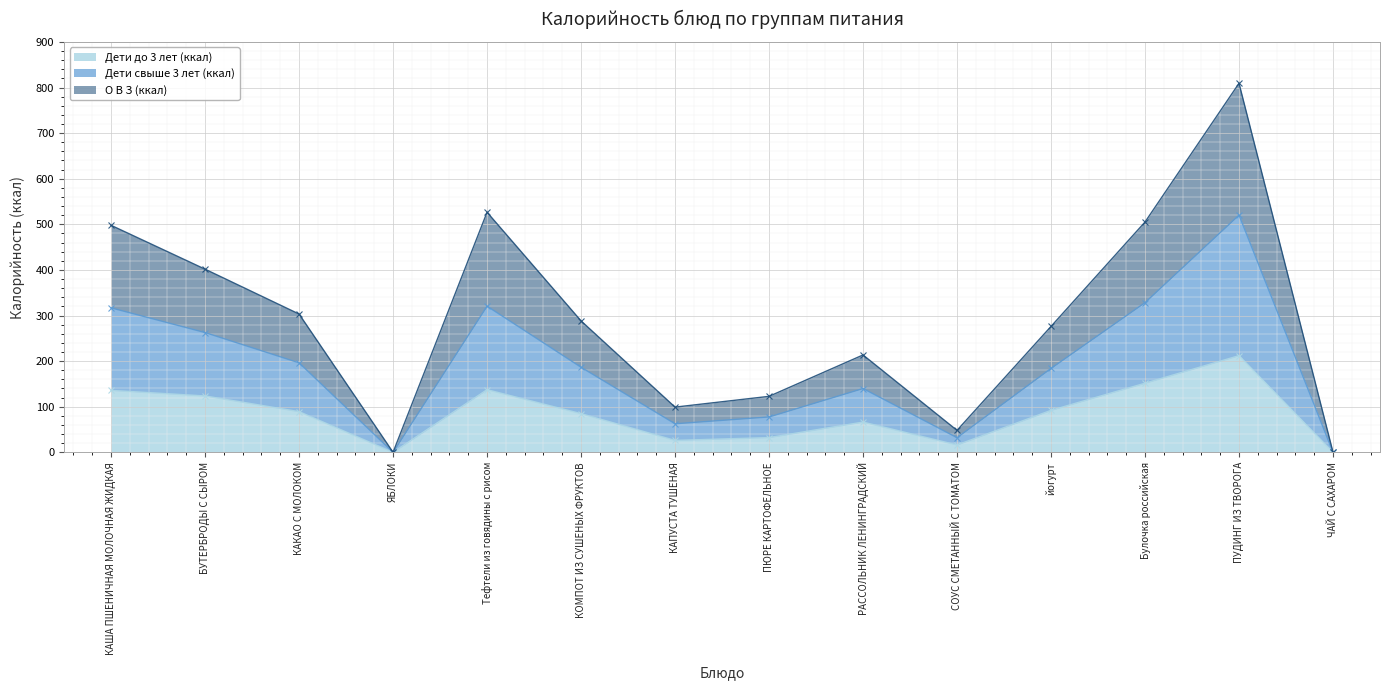

Is it true that Дети до 3 лет (ккал) equals 50.9 at йогурт?

False